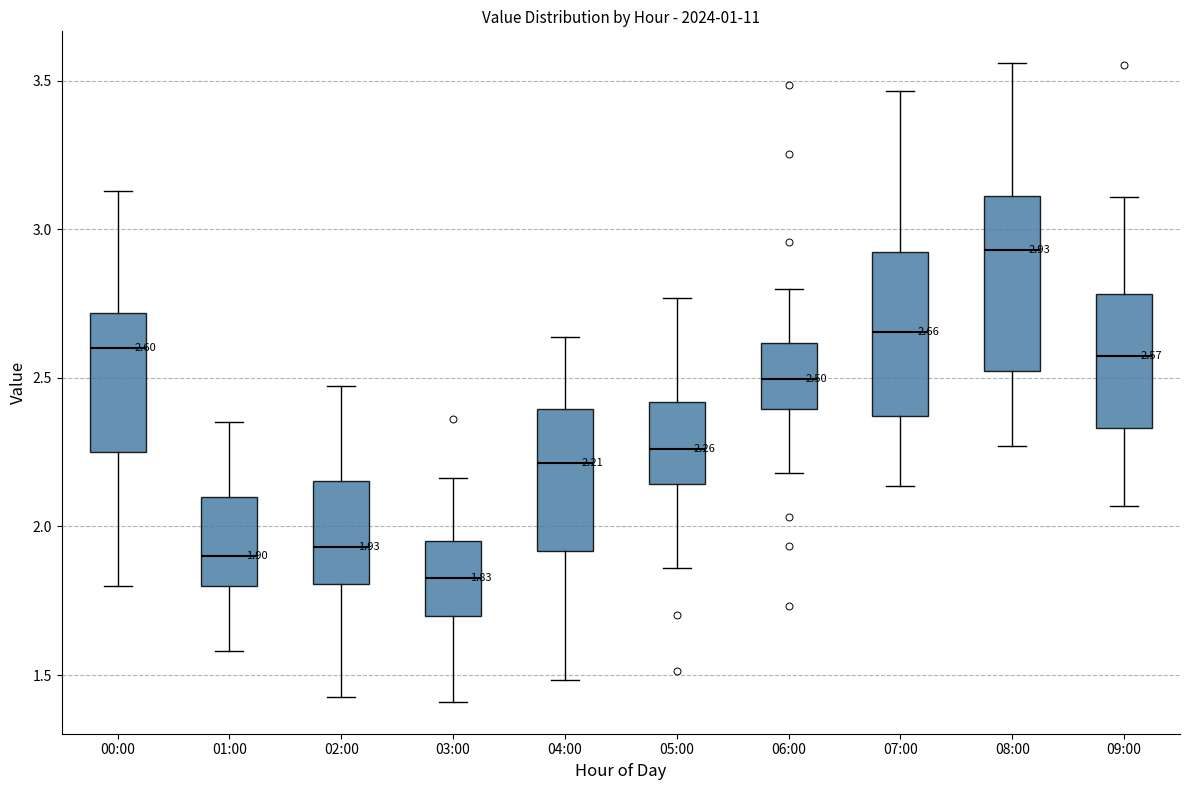

Which box has the lowest median line?

03:00